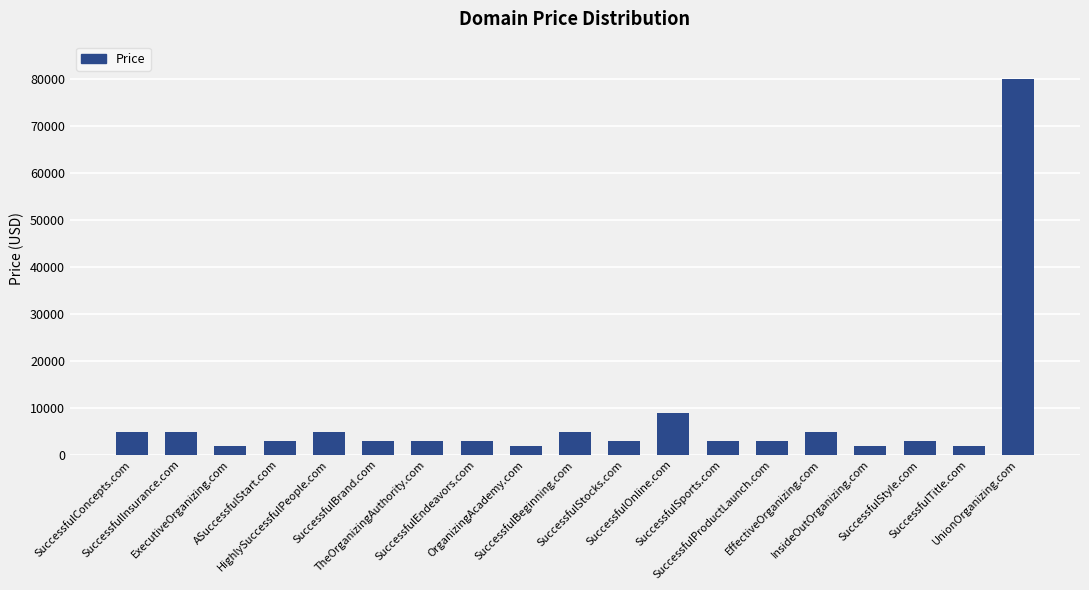

What is the maximum value shown in the chart?

79888